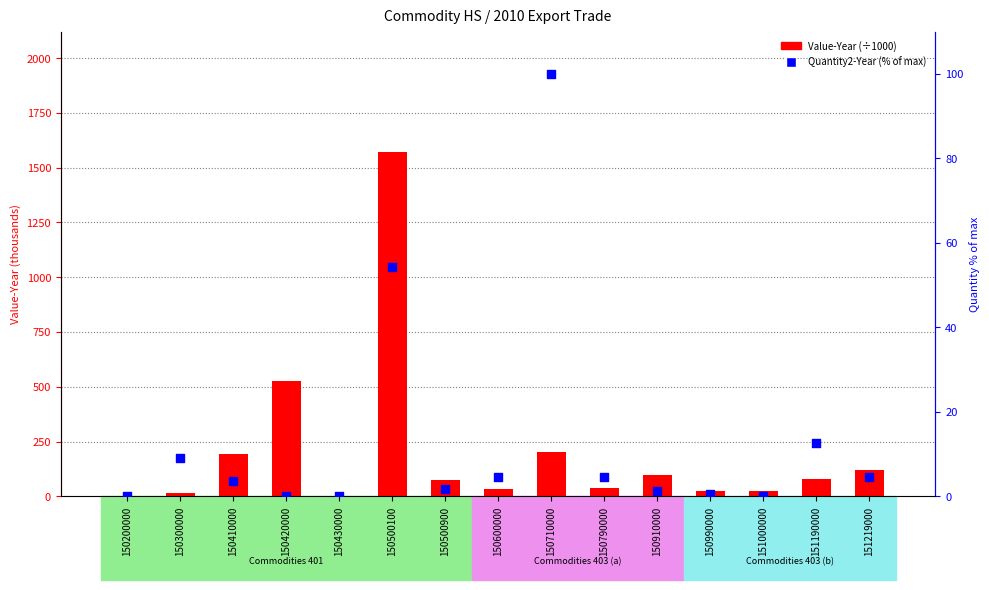

Which series has the largest Y range (max minus min)?

Value-Year (thousands)